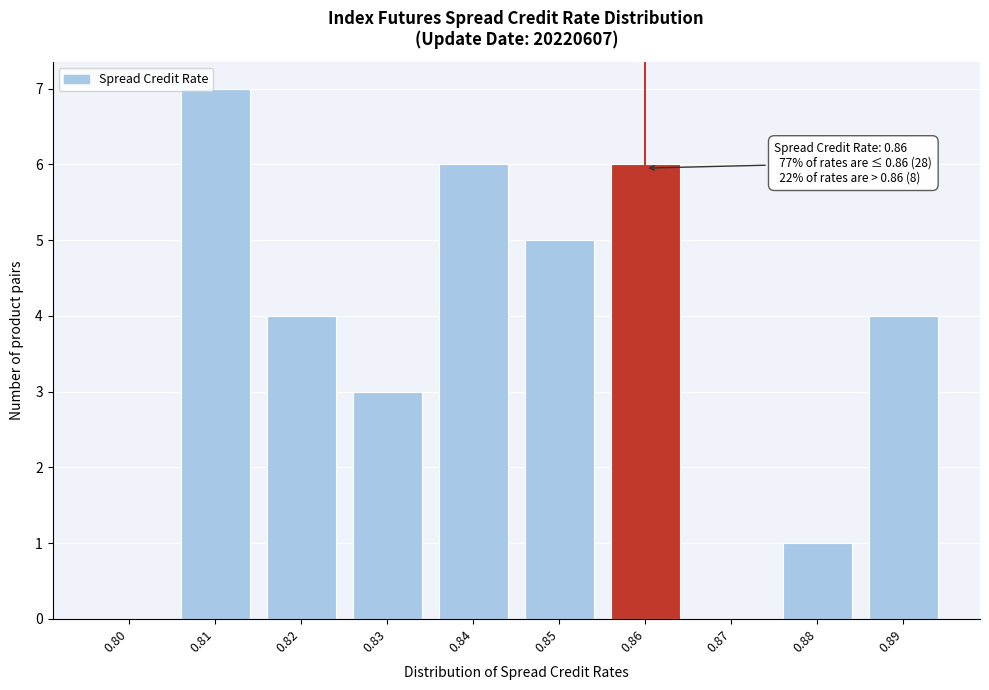

Reading right to left, list all the values displayed in this chart.

0.89=4	0.88=1	0.87=0	0.86=6	0.85=5	0.84=6	0.83=3	0.82=4	0.81=7	0.80=0